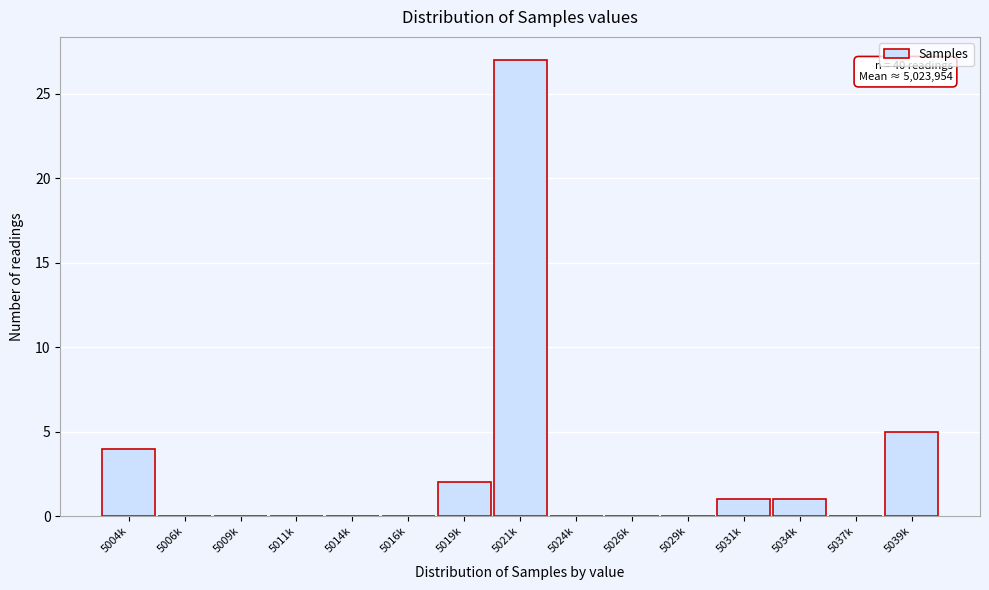

Reading left to right, transcribe all the data shown in this chart.

5004k=4	5006k=0	5009k=0	5011k=0	5014k=0	5016k=0	5019k=2	5021k=27	5024k=0	5026k=0	5029k=0	5031k=1	5034k=1	5037k=0	5039k=5